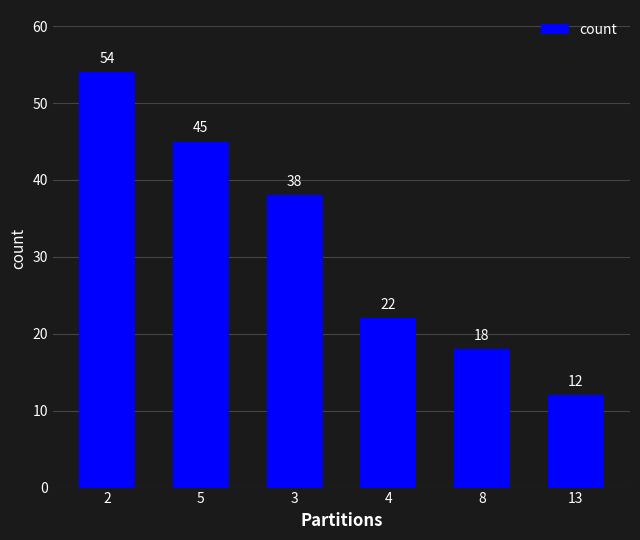

Does the chart contain stacked bars?

No